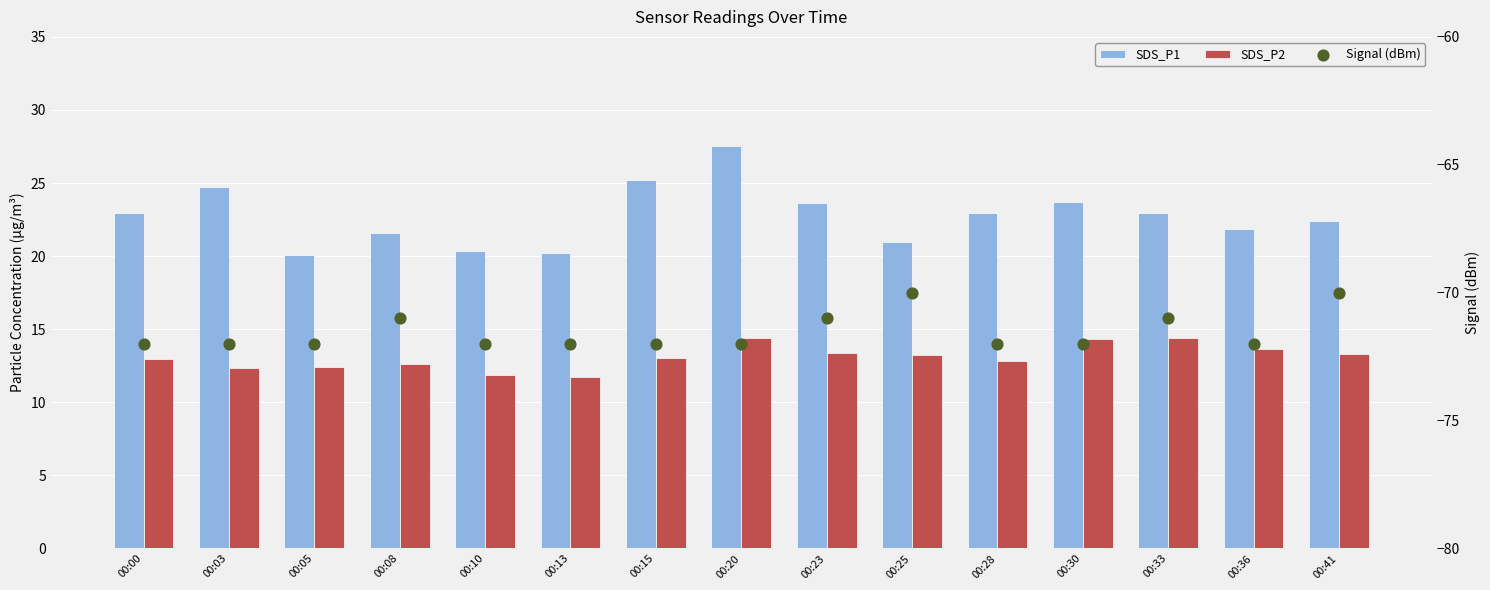

At how many categories does at least one series exceed -46?

15